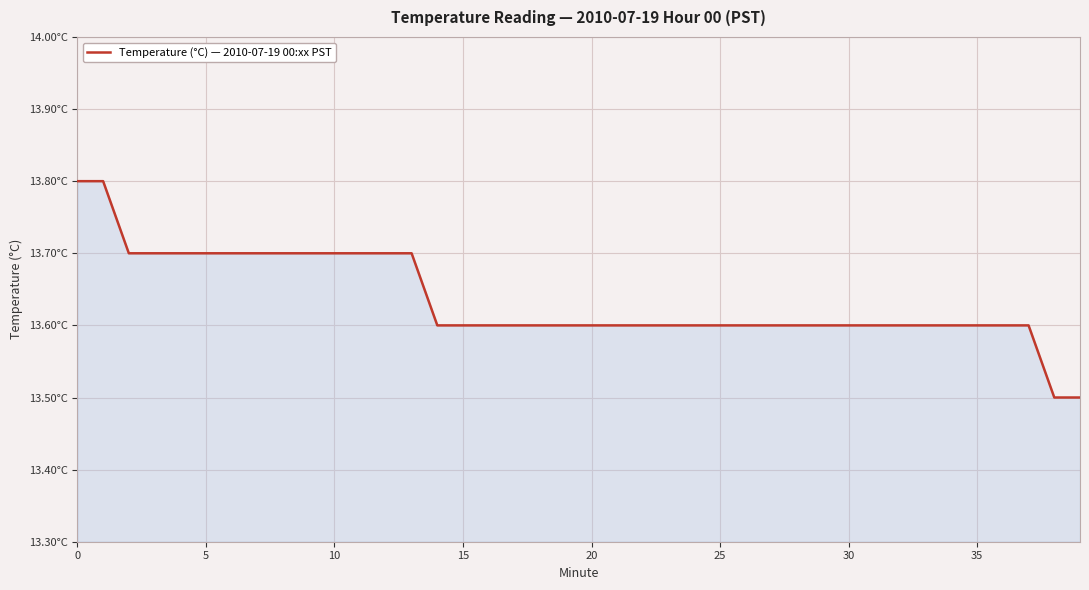

Does the chart have visible grid lines?

Yes